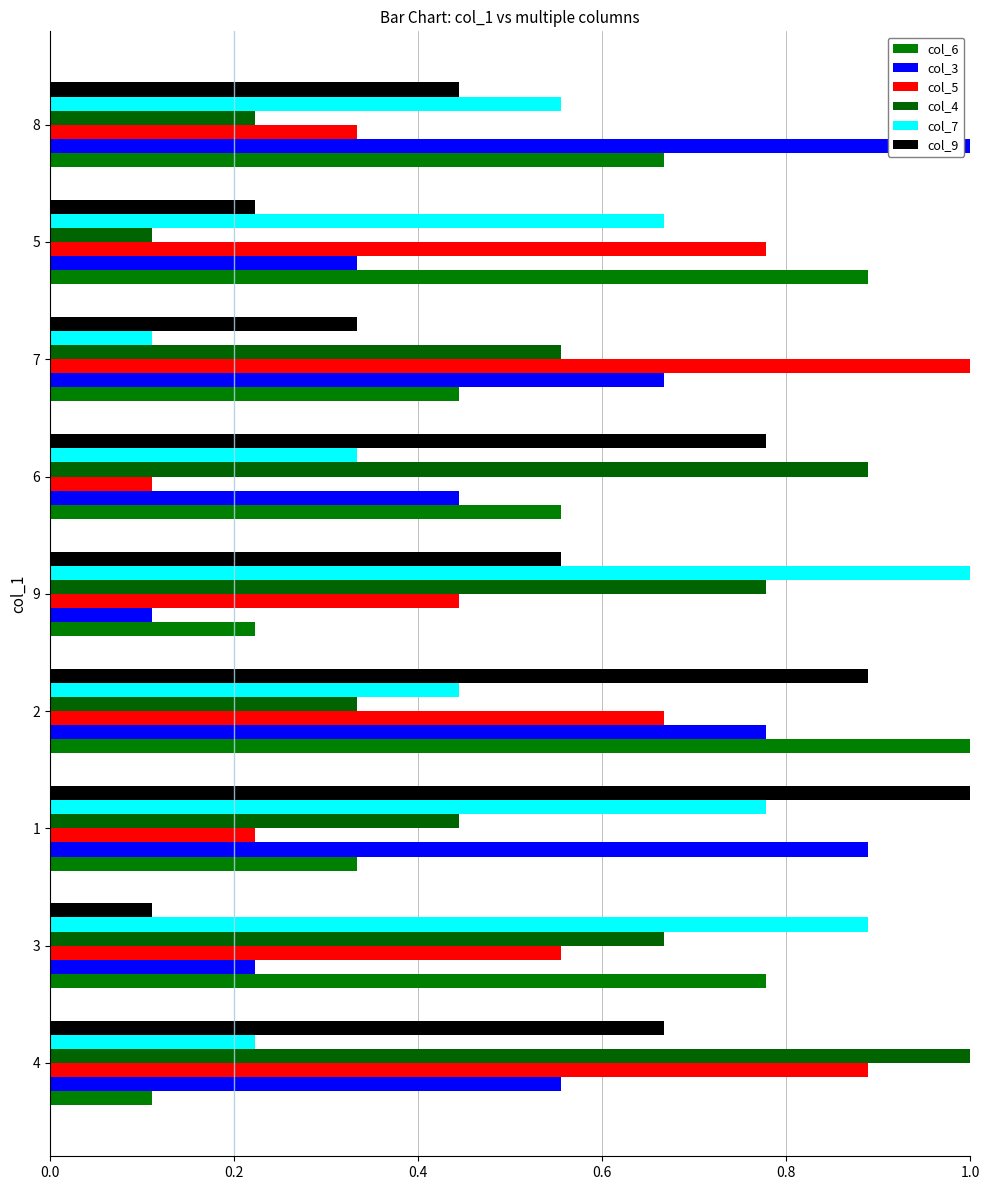

At how many categories does at least one series exceed 0?

9